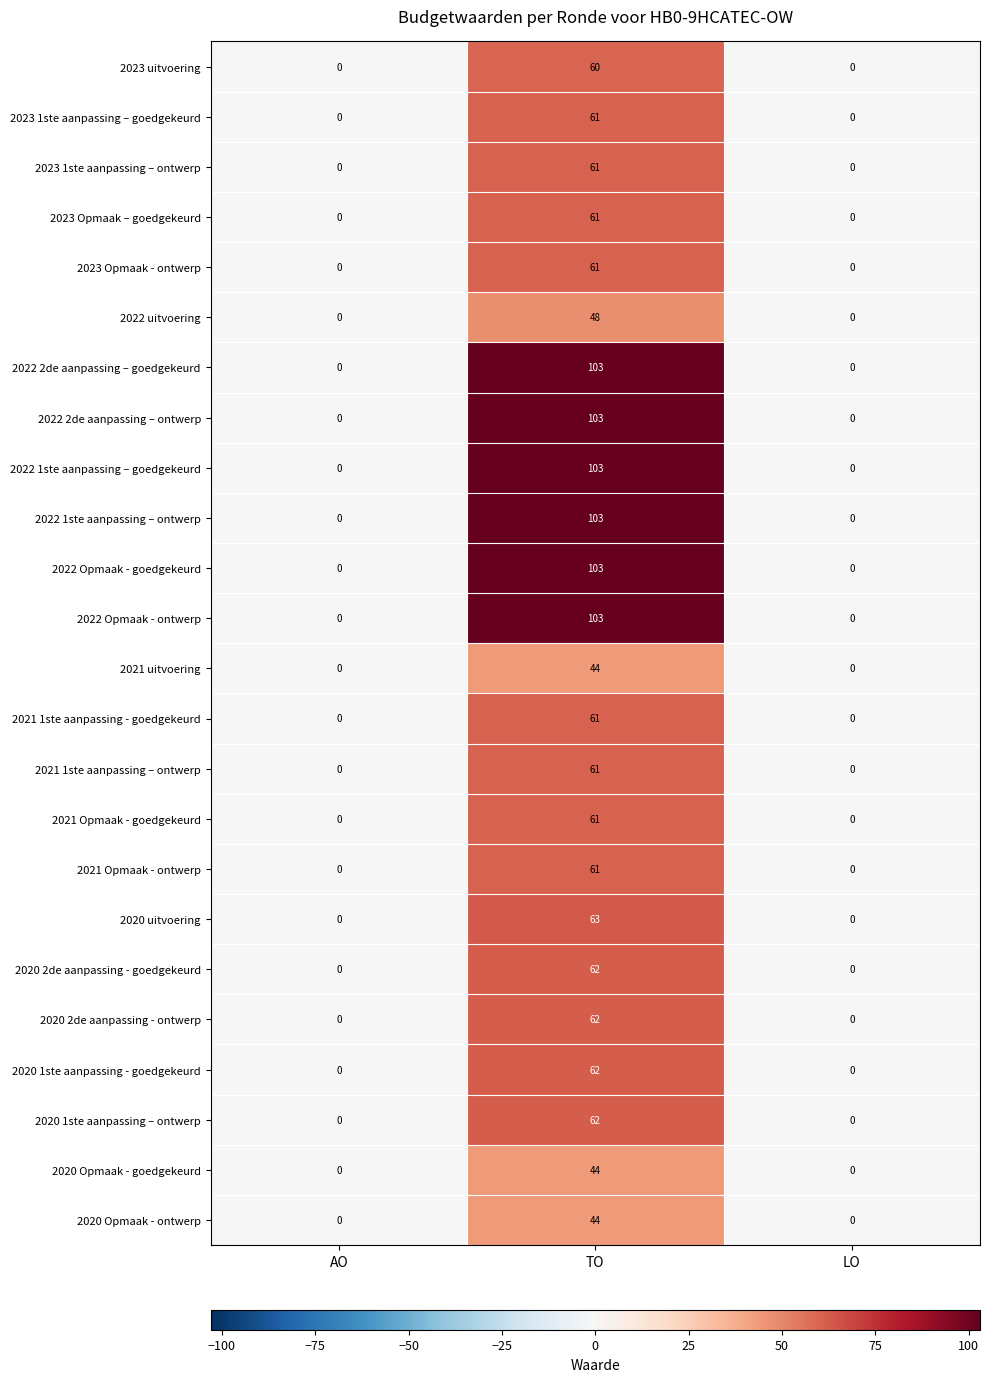

At which category is the sum across all series the highest?

TO